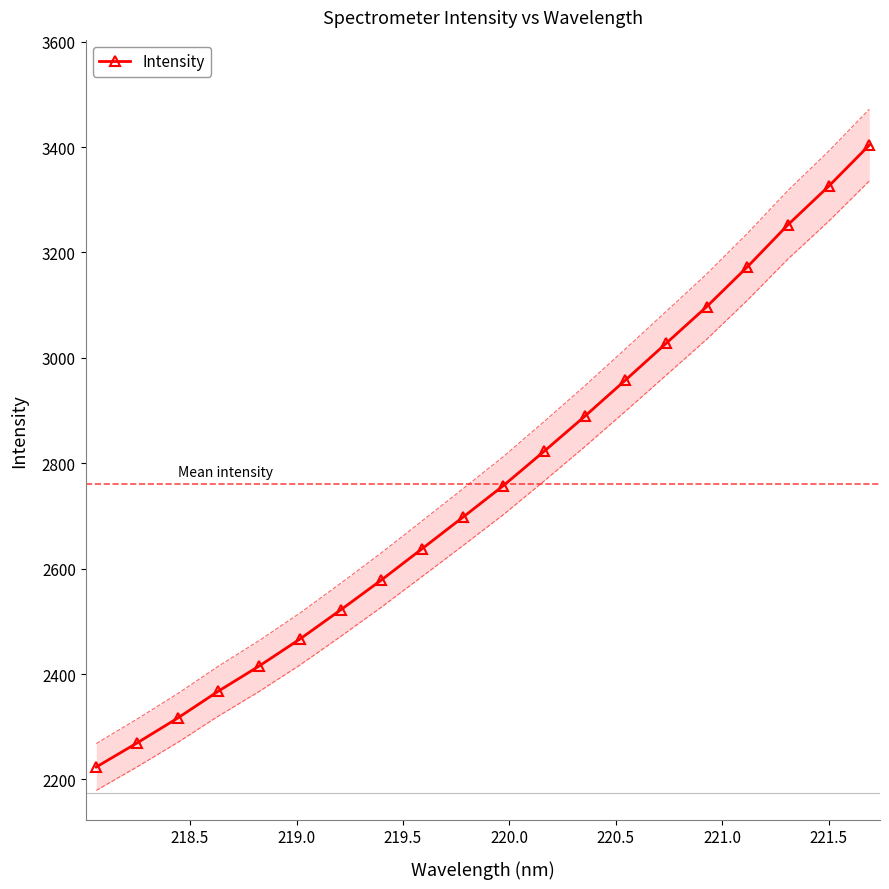

True or false: Intensity has more than 0 interior local peaks.

False